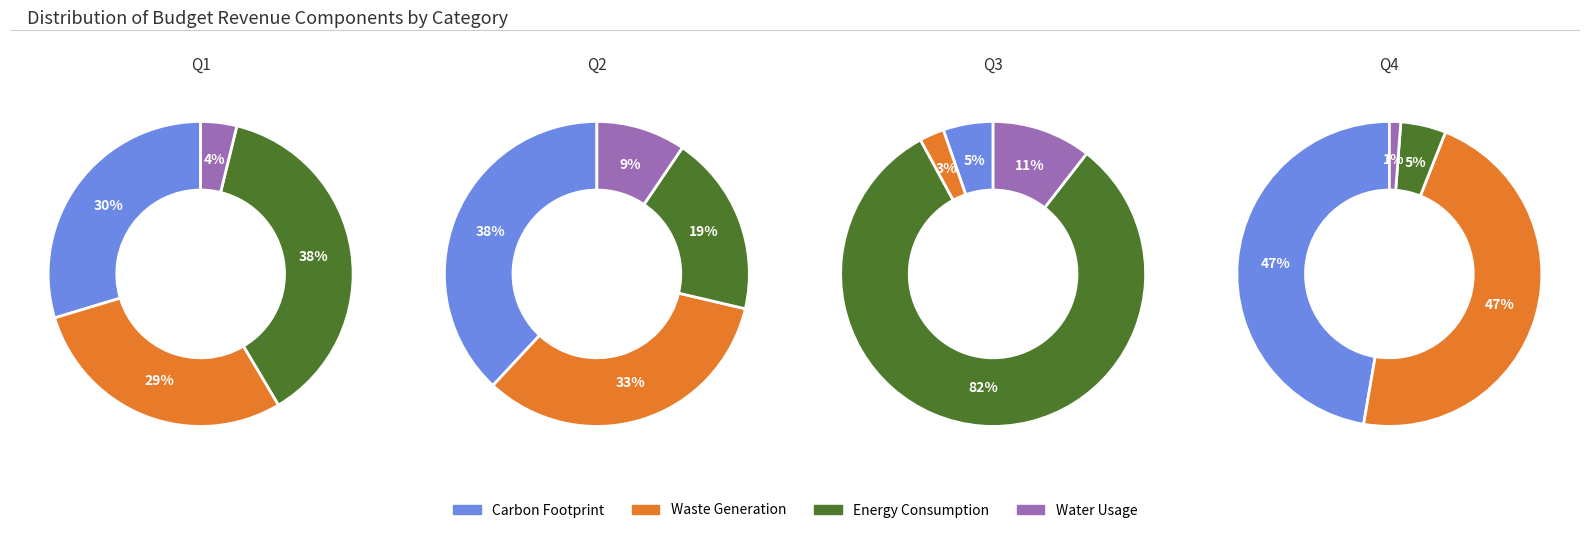

To the nearest percent, what is the average slice percentage?

25%